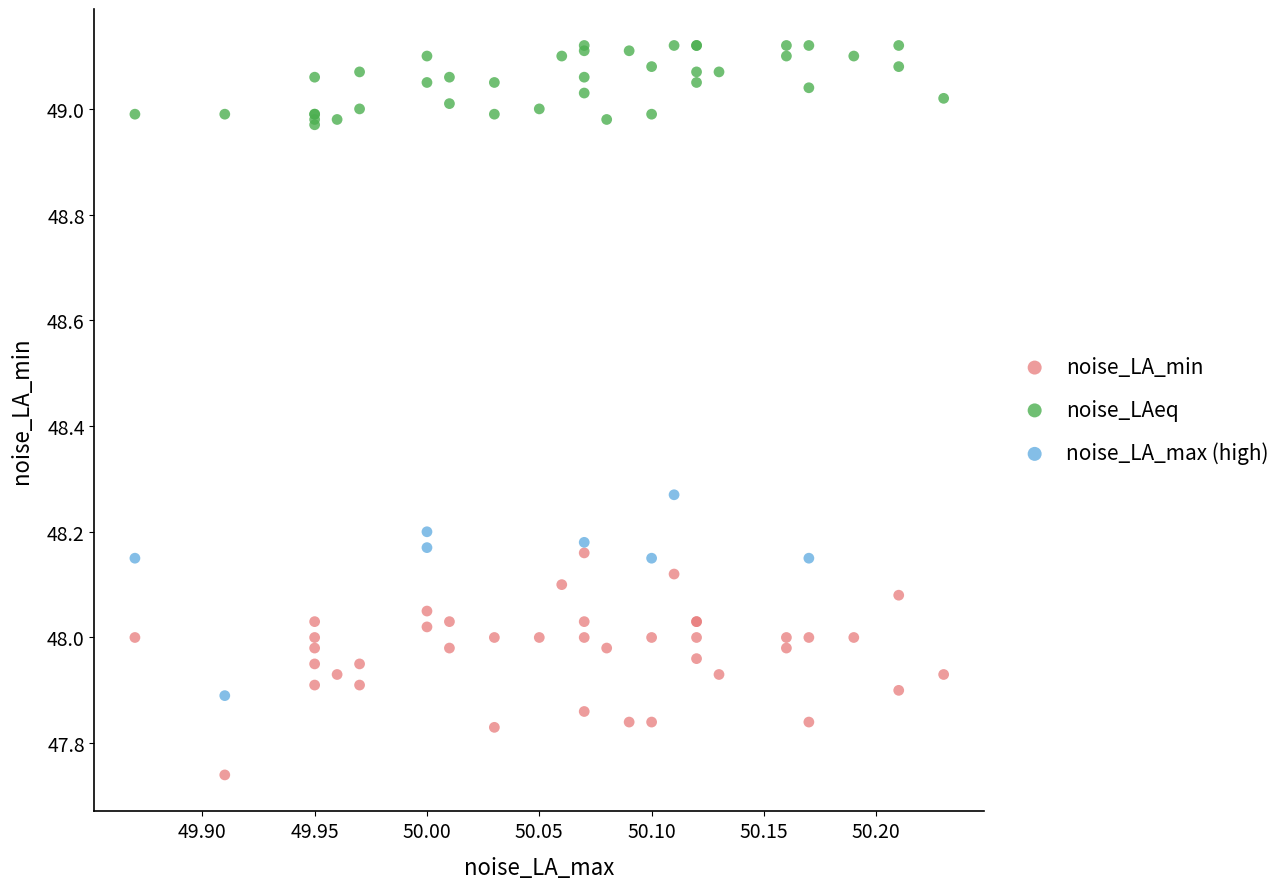

Which series reaches the minimum Y coordinate?

noise_LA_min